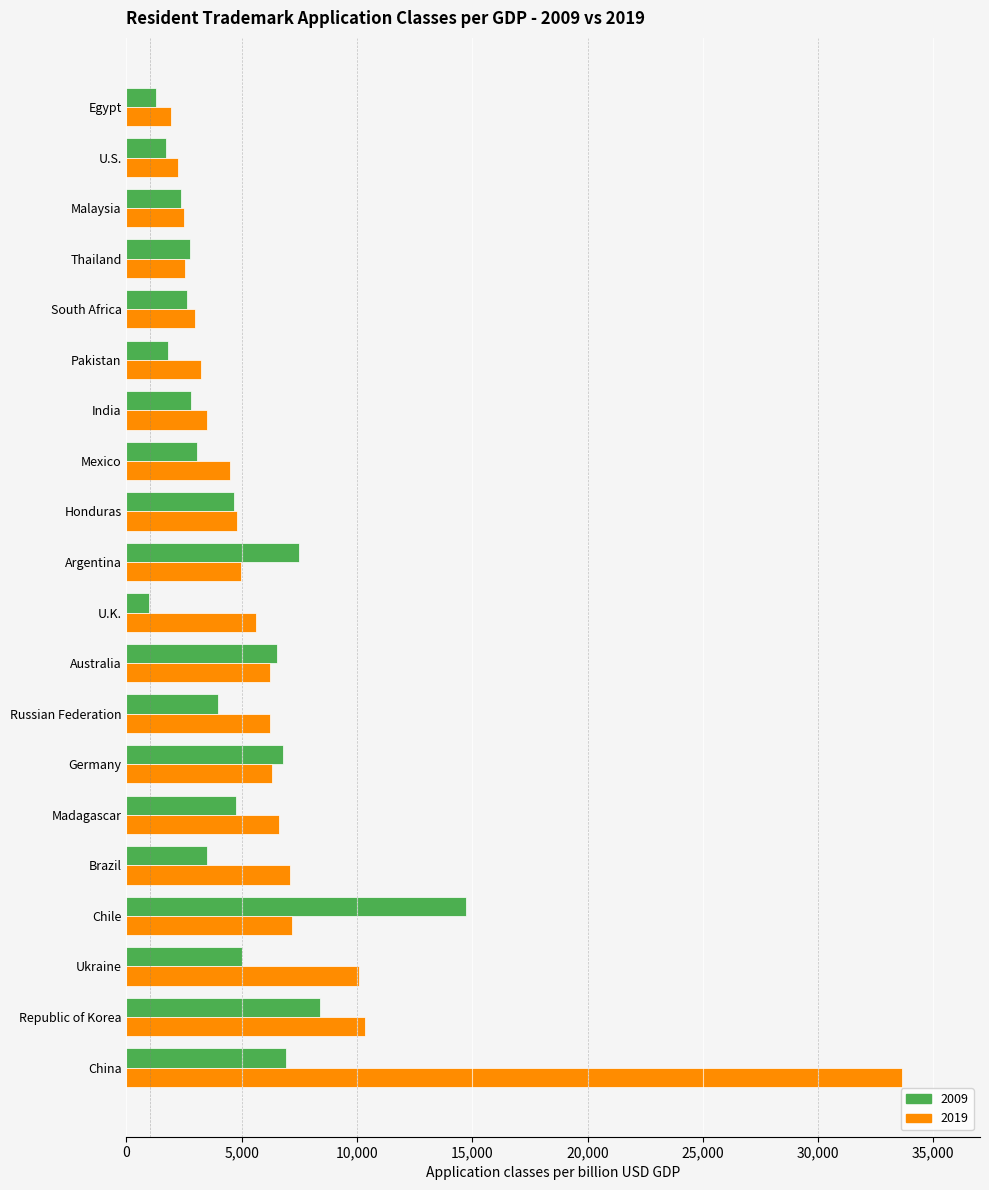

What is the spread (max minus min) of values at U.K.?

4624